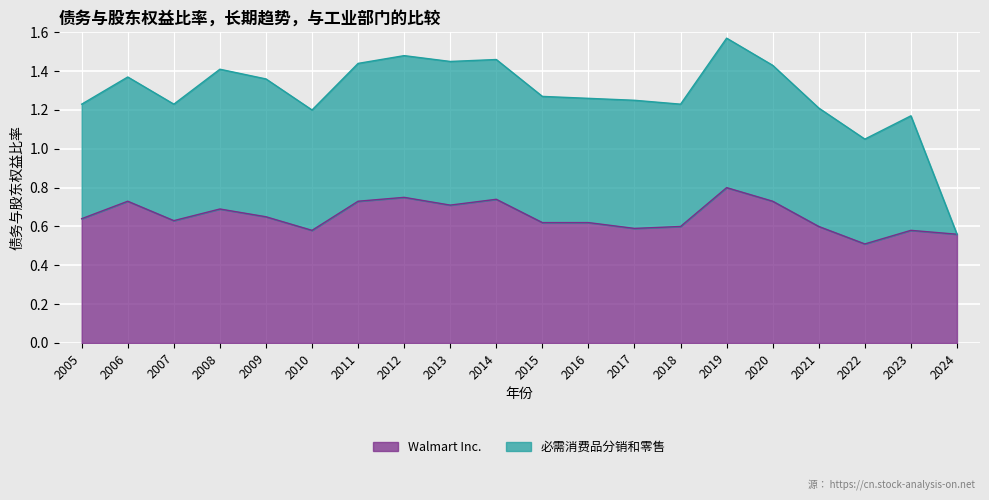

At which label does Walmart Inc. reach its peak?

2019